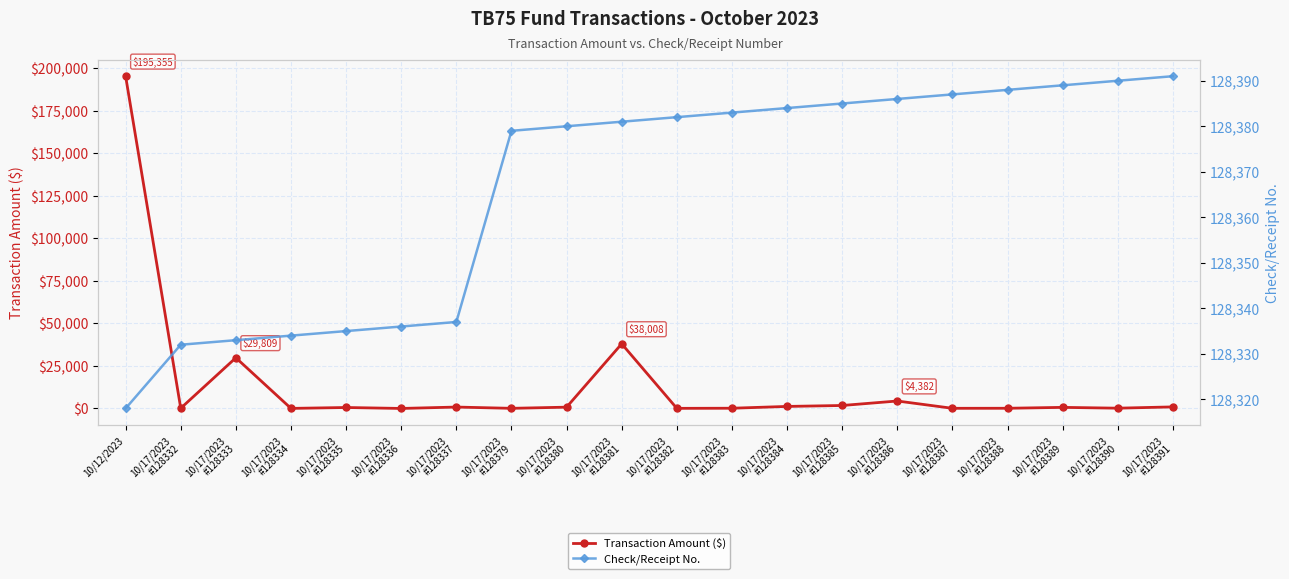

What is the minimum value for Transaction Amount ($)?

7.5